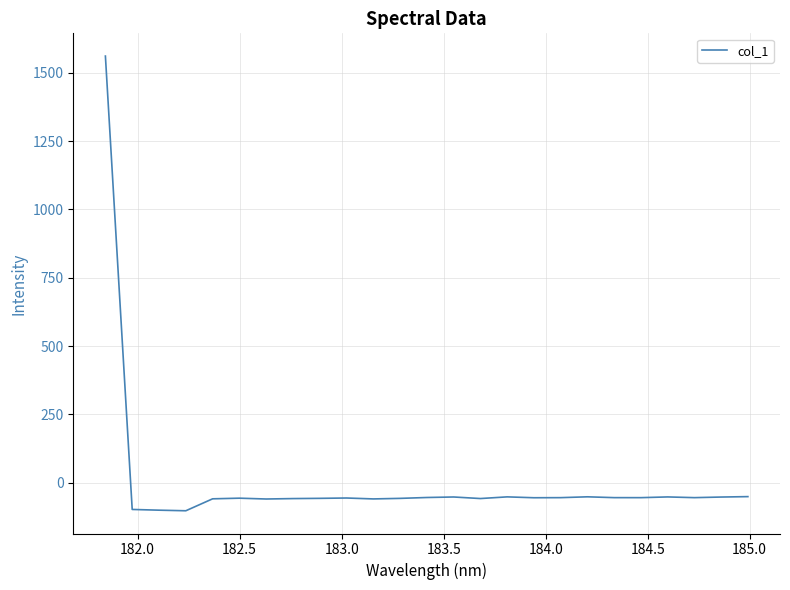

What is the difference between the maximum and minimum values?

1663.7